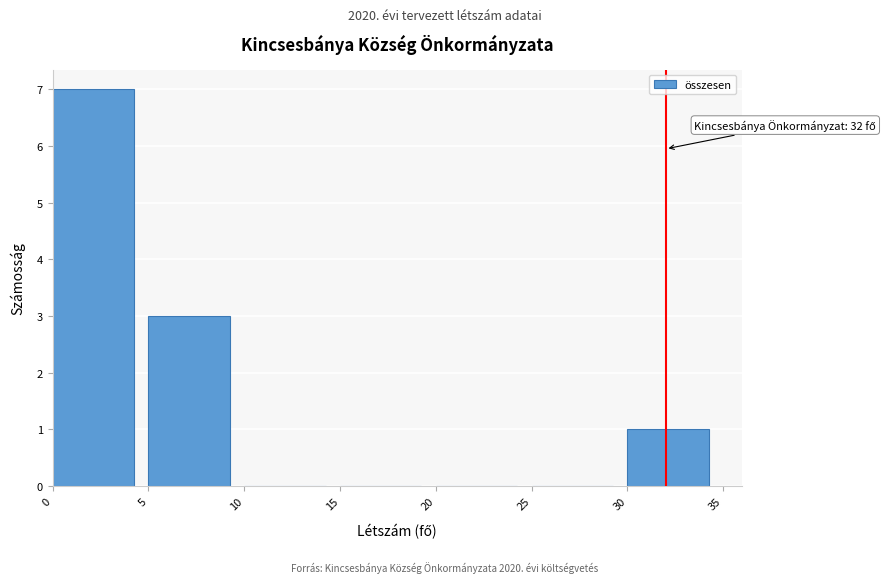

Which range on the x-axis has the tallest bar?

0 to 5